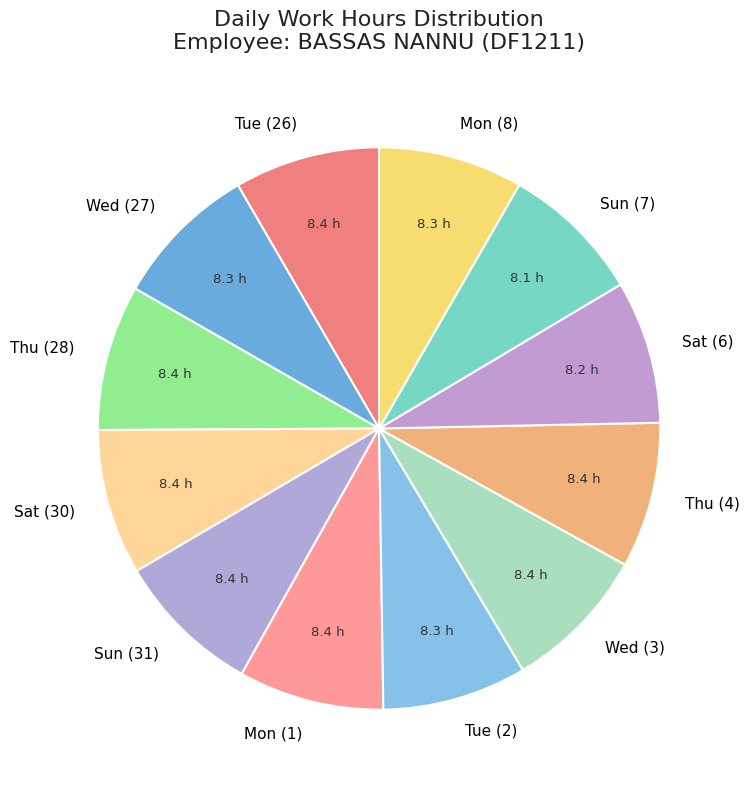

Combined, do Wed (3) and Mon (1) account for over 50%?

No